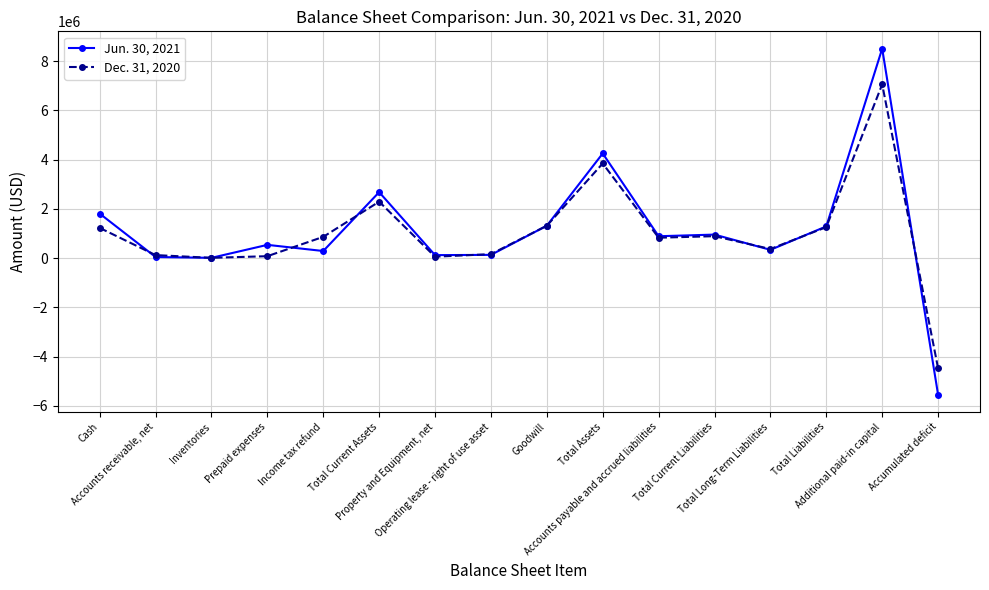

What is the maximum value for Dec. 31, 2020?

7053328